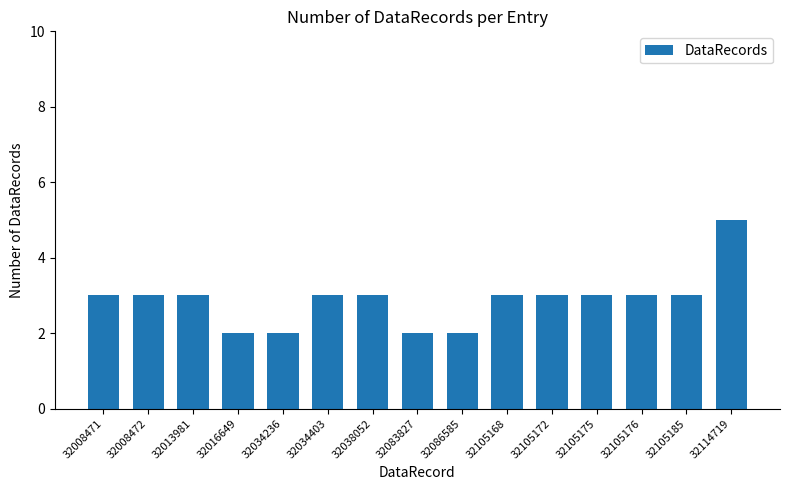

What is the value of the 10th bar from the left?

3